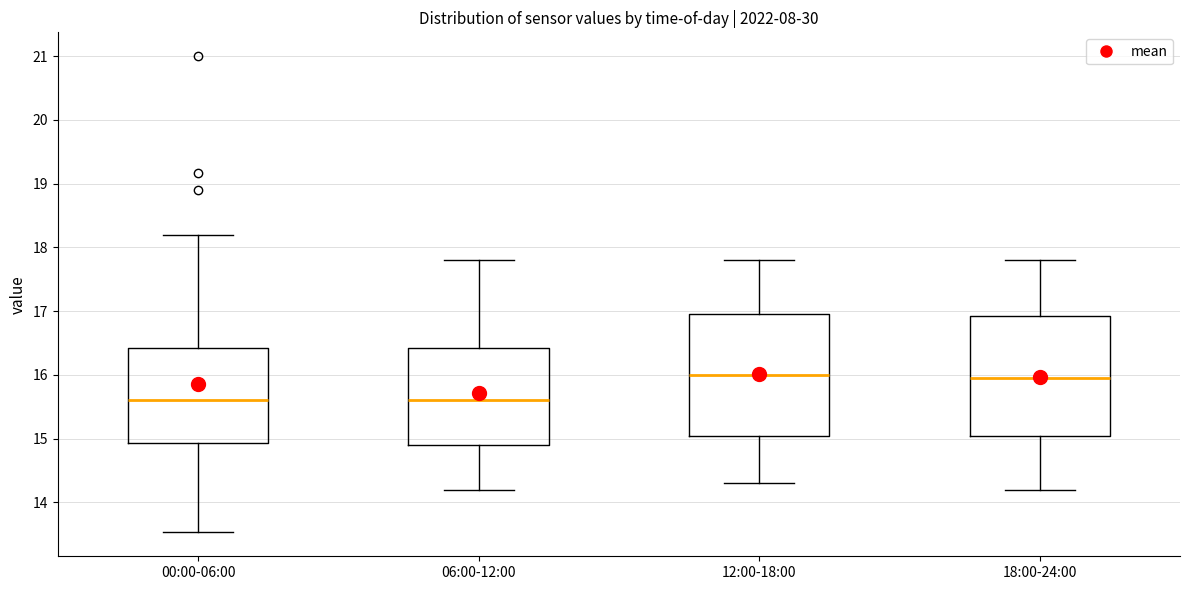

Reading left to right, read every box against the y-axis: the position of its median line, the range the box covers, and the ends of its whiskers. The values are not printed on the chart, so give them approximately, as read against the axis.

00:00-06:00: median 15.6, box 14.9 to 16.4, whiskers 13.5 to 18.2
06:00-12:00: median 15.6, box 14.9 to 16.4, whiskers 14.2 to 17.8
12:00-18:00: median 16.0, box 15.1 to 17.0, whiskers 14.3 to 17.8
18:00-24:00: median 16.0, box 15.1 to 16.9, whiskers 14.2 to 17.8